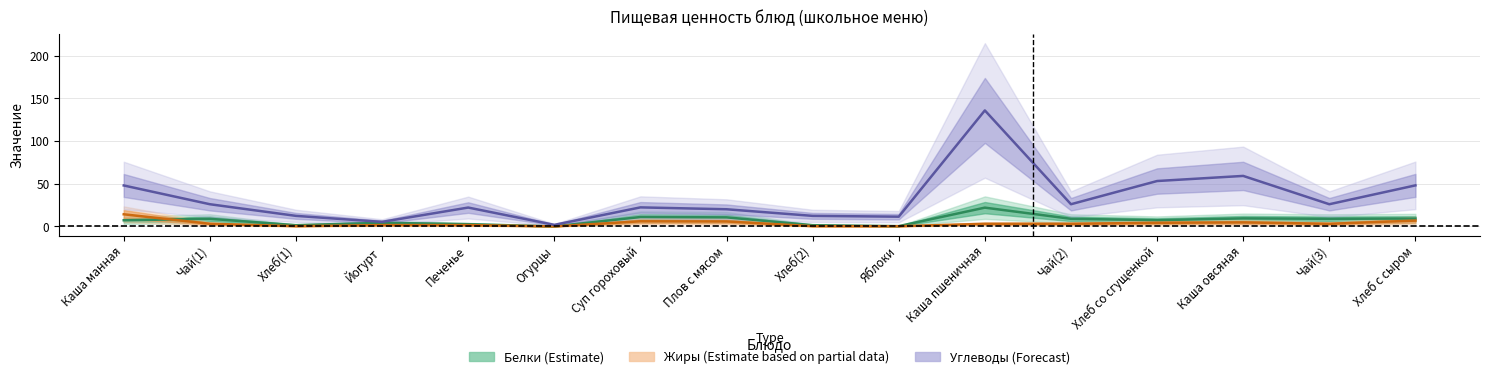

The Белки (Estimate) series shows 0.5 at Яблоки. True or false?

False